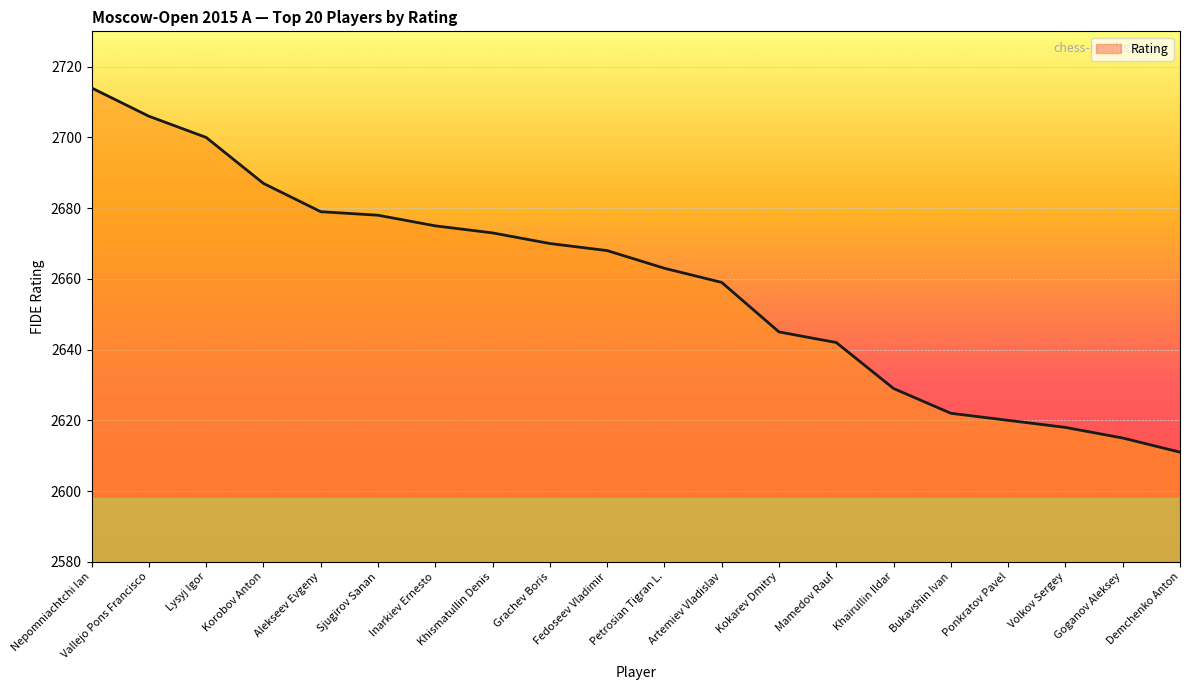

What position from the right is Kokarev Dmitry?

8